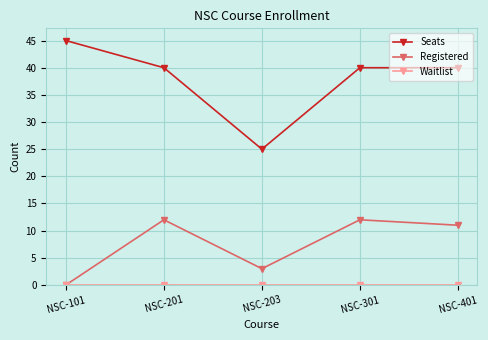

True or false: Seats and Registered intersect in this chart.

False